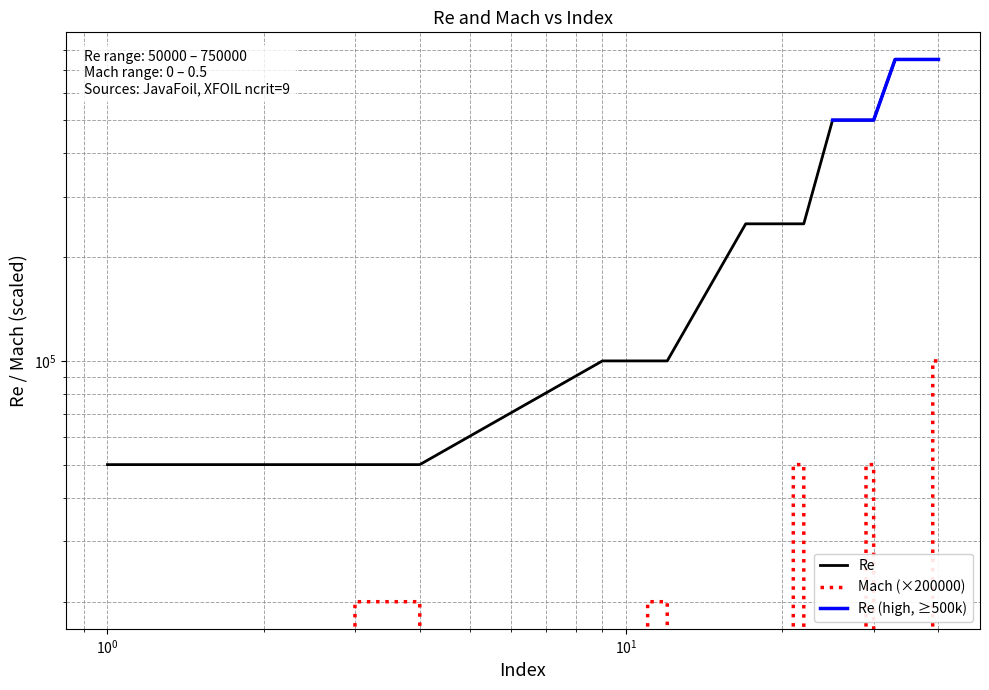

How many data points in Re are above 250000?

8